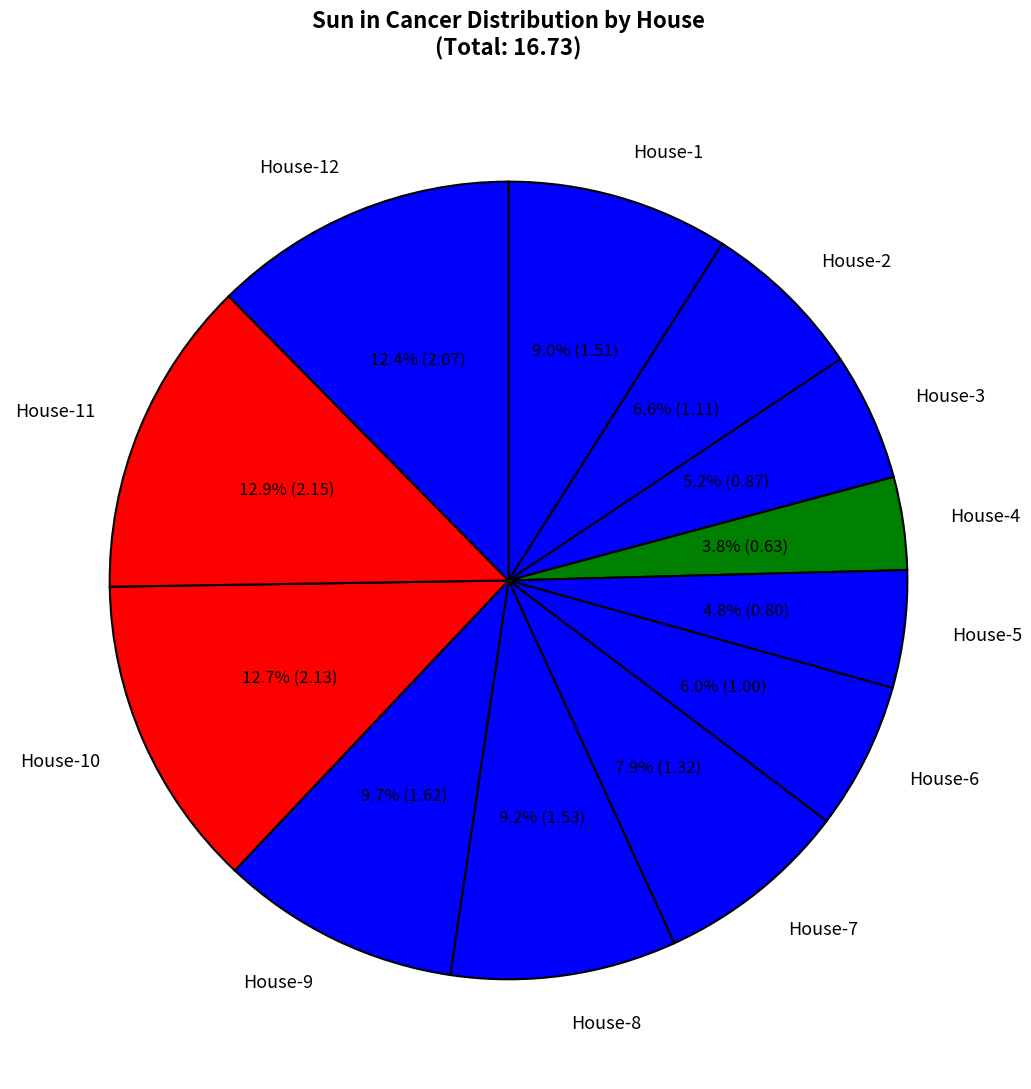

What is the smallest slice in the pie chart?

House-4